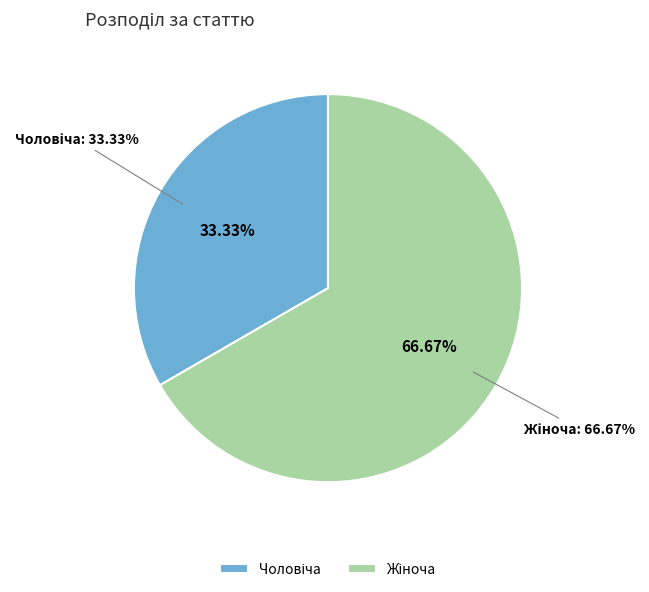

Which slice is the smallest?

Чоловіча